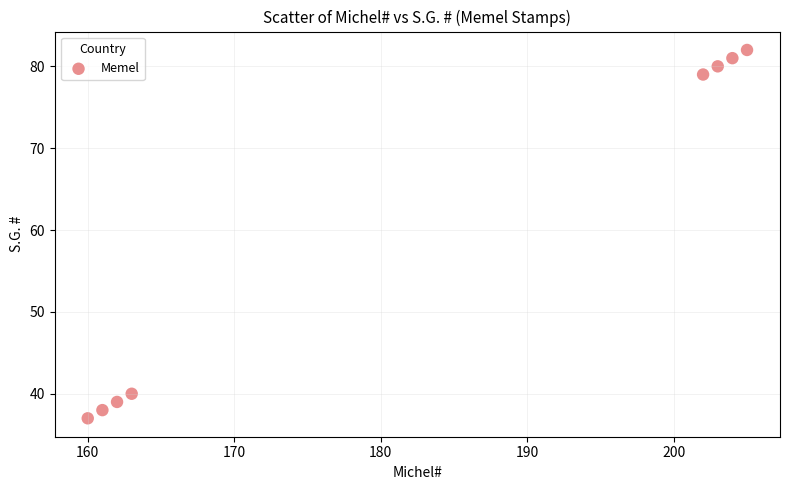

What Y value in the scatter plot is closest to 59?

40